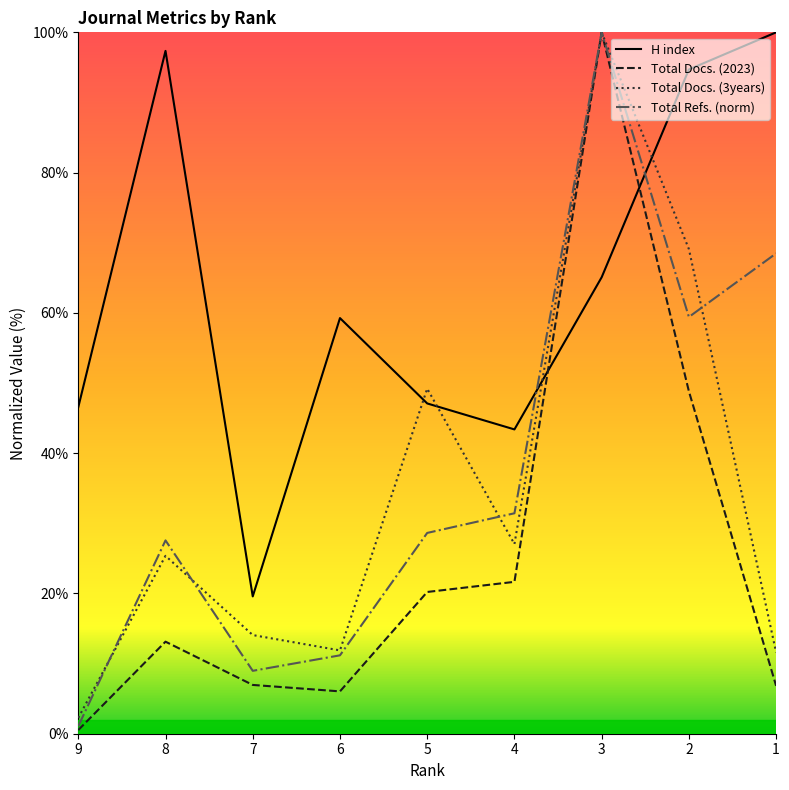

Which label corresponds to the smallest value in the chart?

9